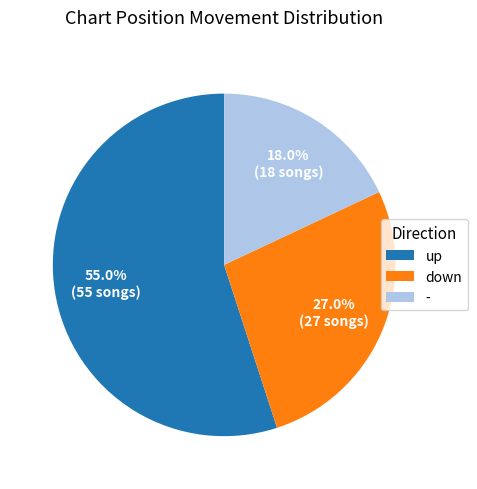

Which category accounts for the majority?

up